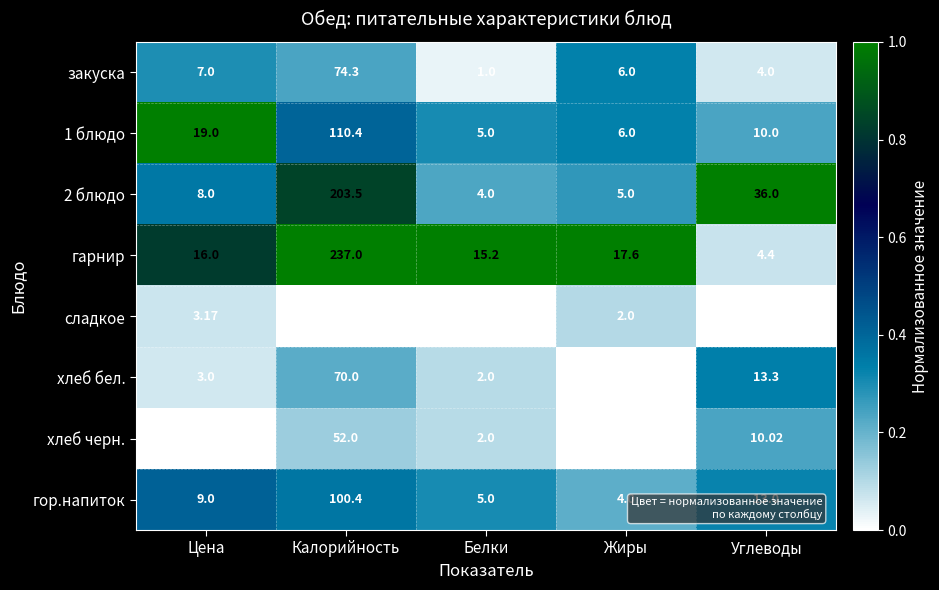

List the labels in order of хлеб бел. value, smallest first.

Жиры, Белки, Цена, Углеводы, Калорийность